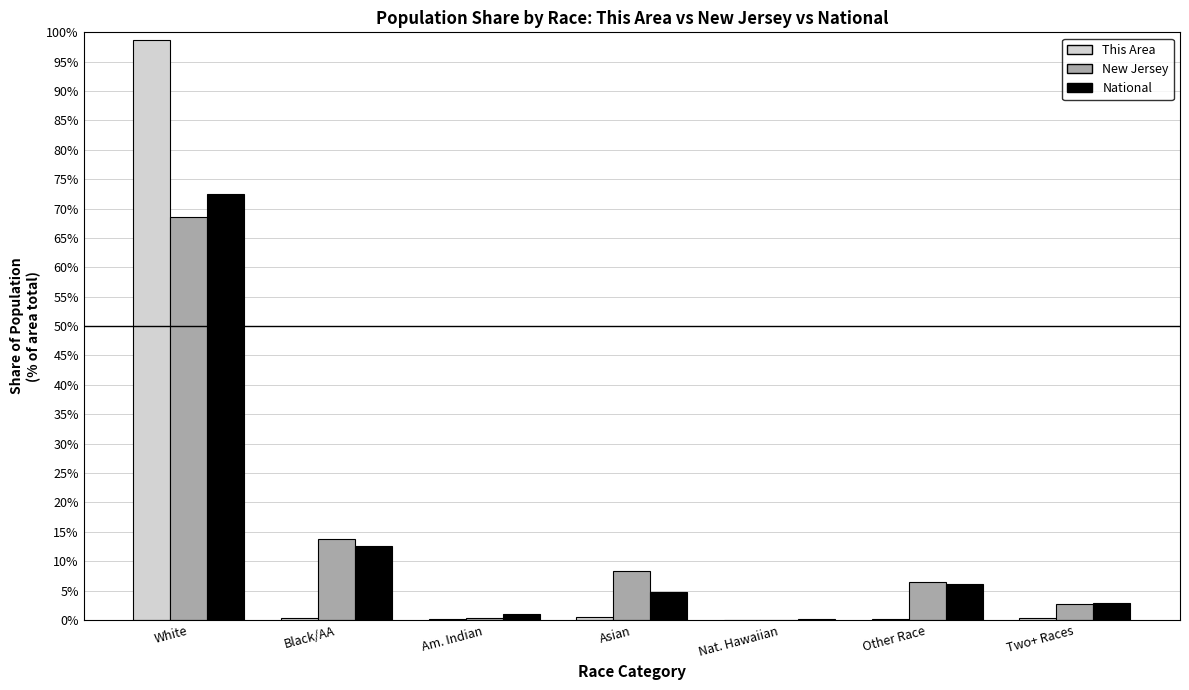

Which label corresponds to the largest value in the chart?

White